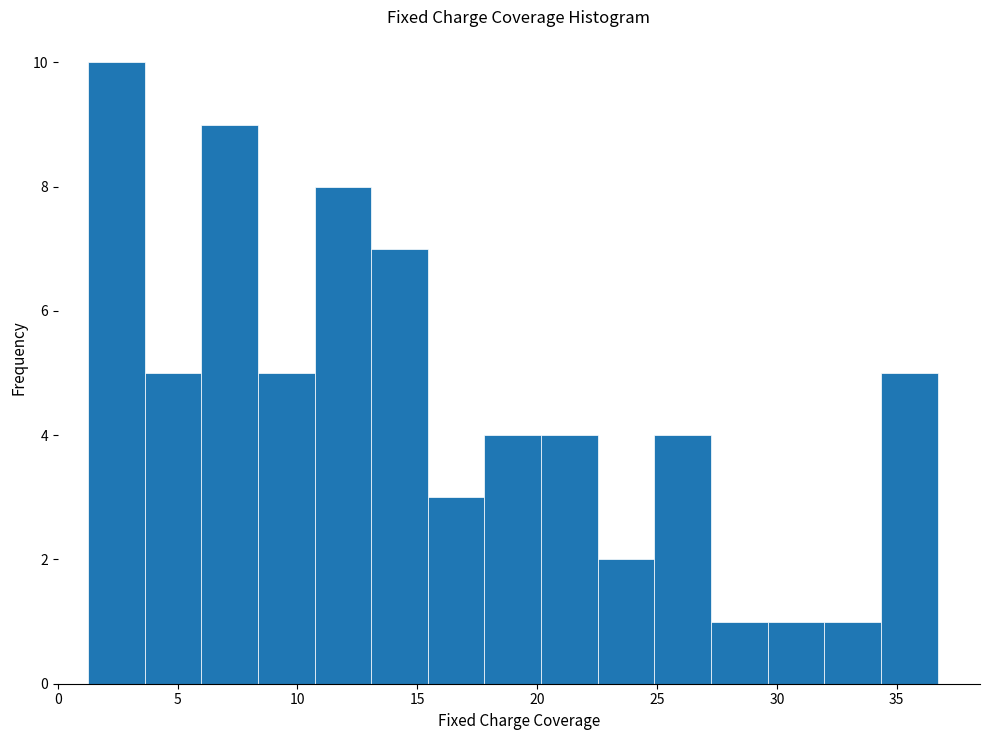

Reading left to right, list every bar in this chart as the range it spans on the x-axis followed by its height. Neither the bar edges nor the heights are printed on the chart, so give them approximately, as read against the axes.

1.5 to 3.5: 10
3.5 to 6.0: 5
6.0 to 8.5: 9
8.5 to 10.5: 5
10.5 to 13.0: 8
13.0 to 15.5: 7
15.5 to 18.0: 3
18.0 to 20.0: 4
20.0 to 22.5: 4
22.5 to 25.0: 2
25.0 to 27.0: 4
27.0 to 29.5: 1
29.5 to 32.0: 1
32.0 to 34.5: 1
34.5 to 36.5: 5